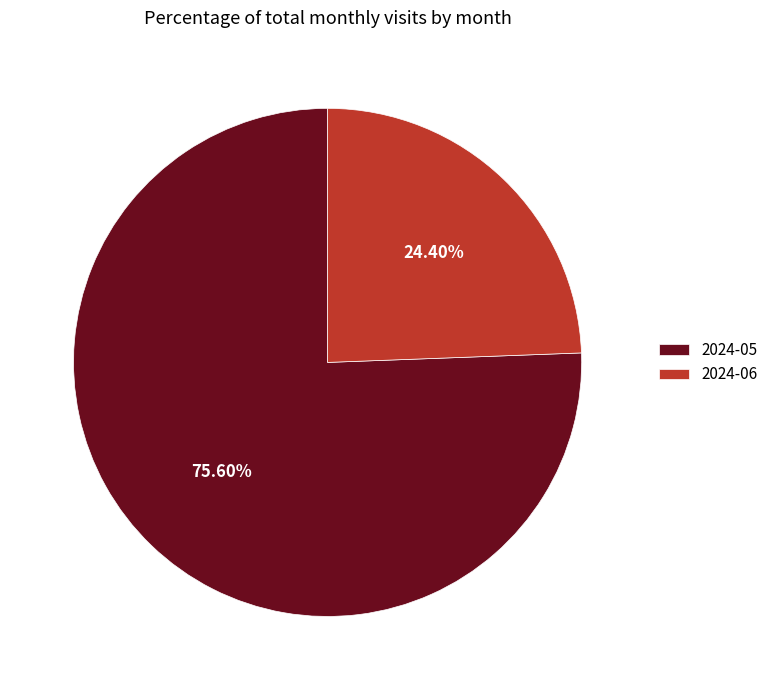

Does any single category account for the majority?

Yes